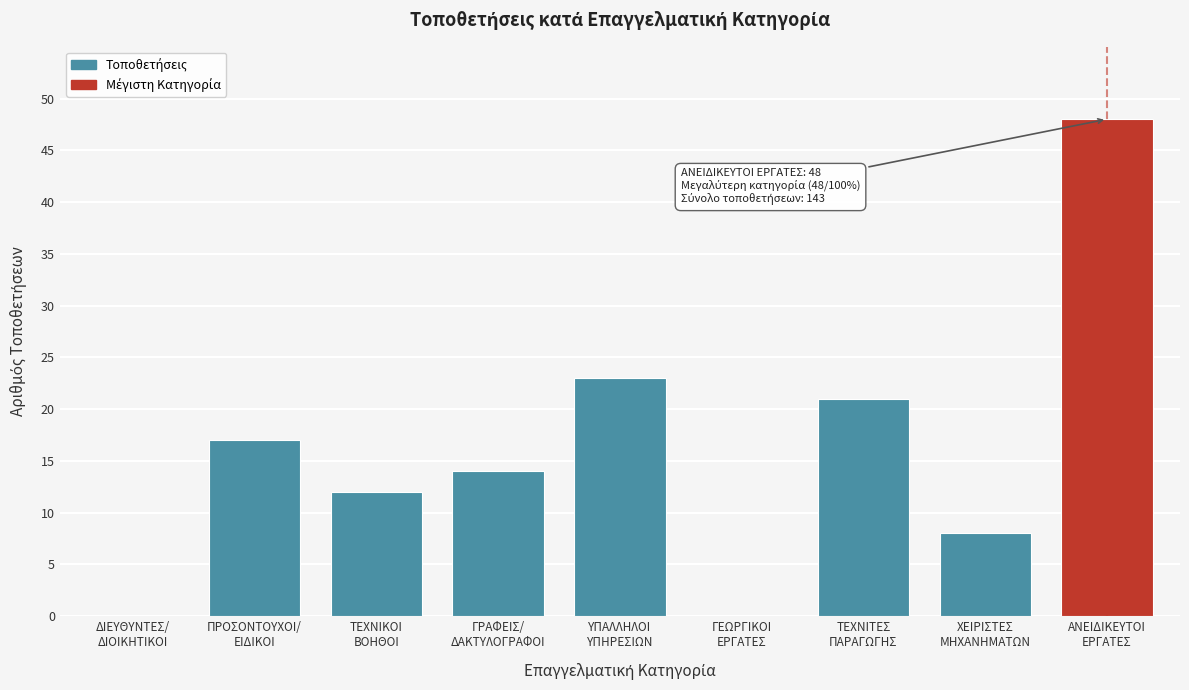

What is the sum of all values?

143